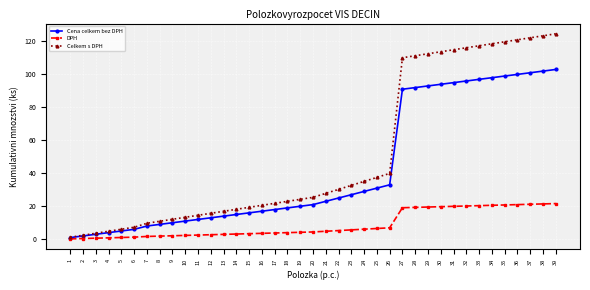

The Cena celkem bez DPH series shows 96.0 at 32. True or false?

True